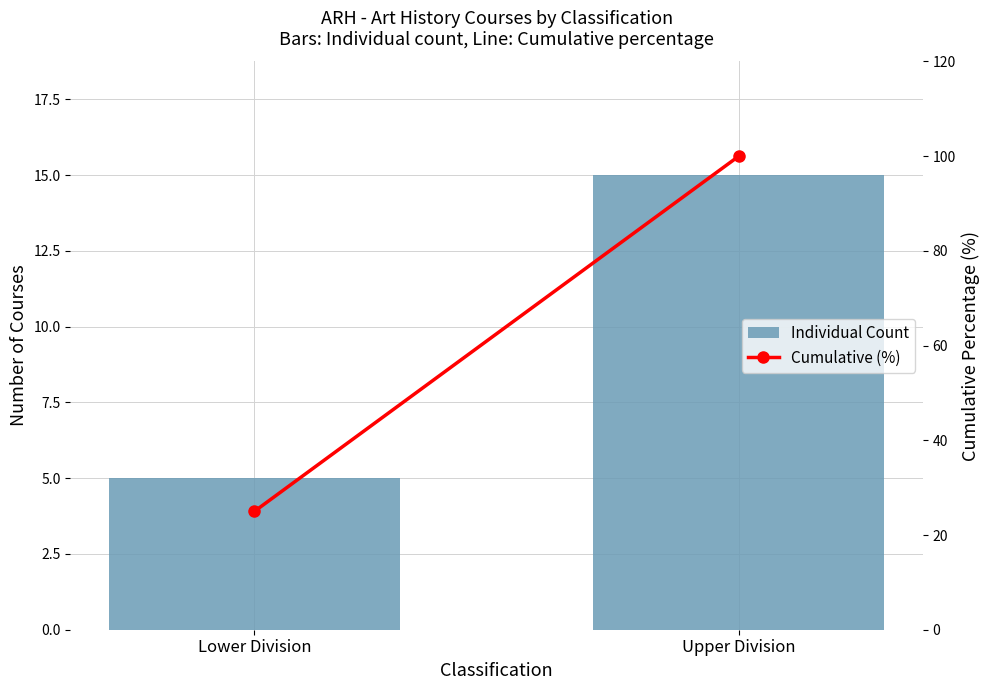

What is the value of the Cumulative (%) bar at the 1st from the left?

25